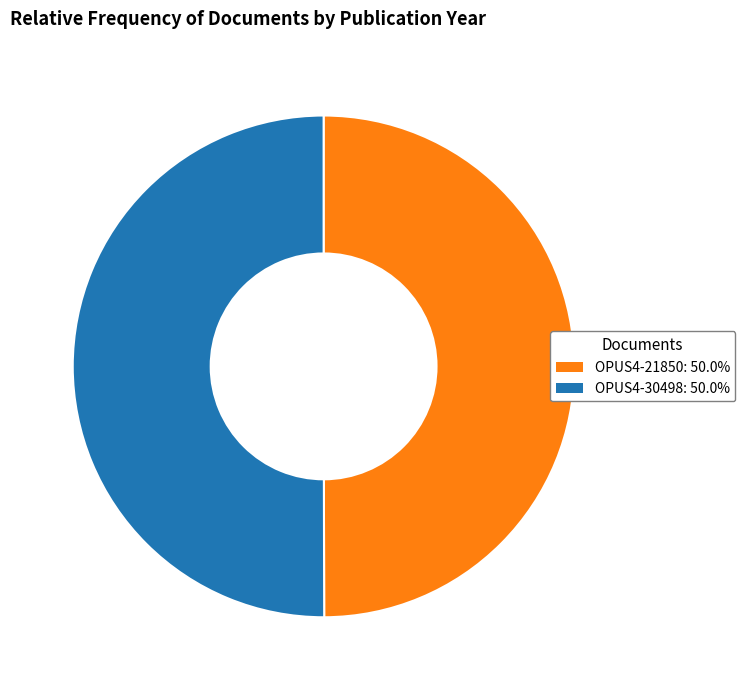

The OPUS4-21850 slice represents 50% of the pie. True or false?

True